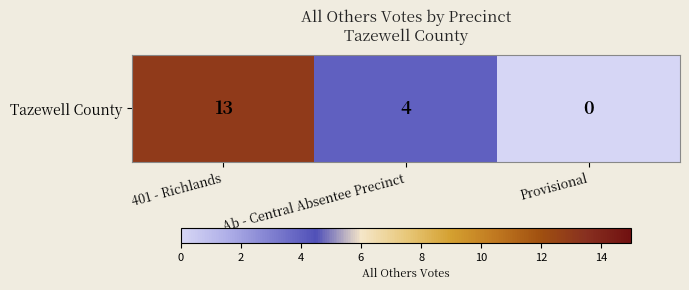

What is the greatest value displayed?

13